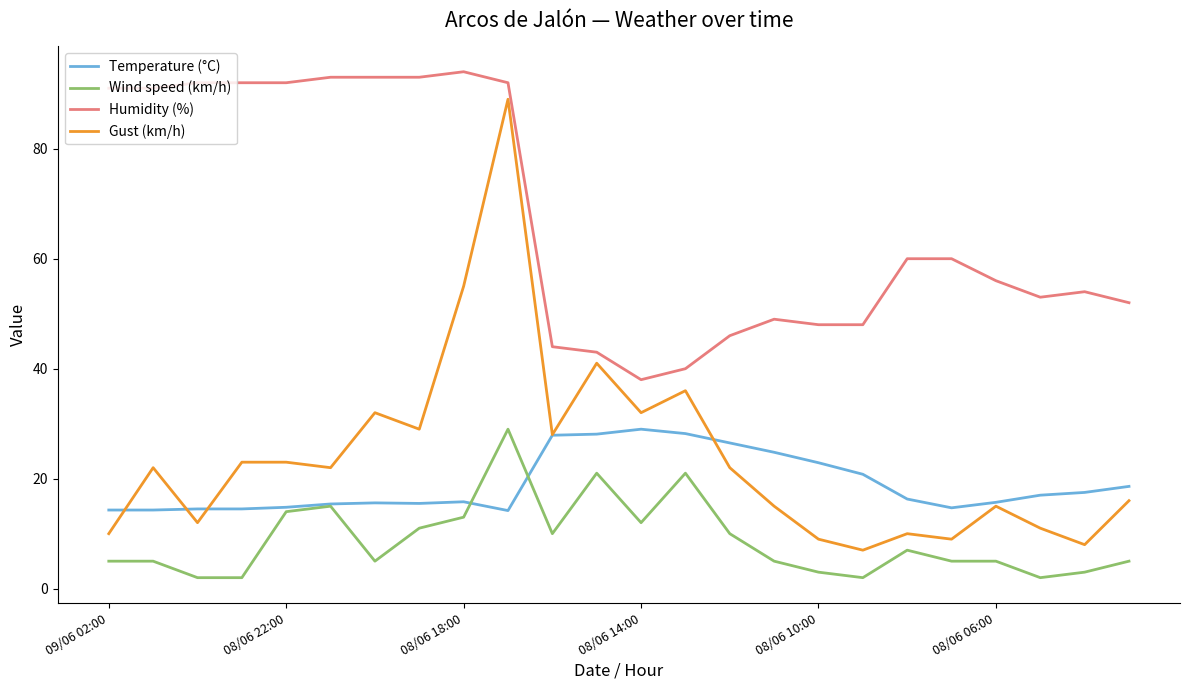

What is the greatest value displayed?

94.0